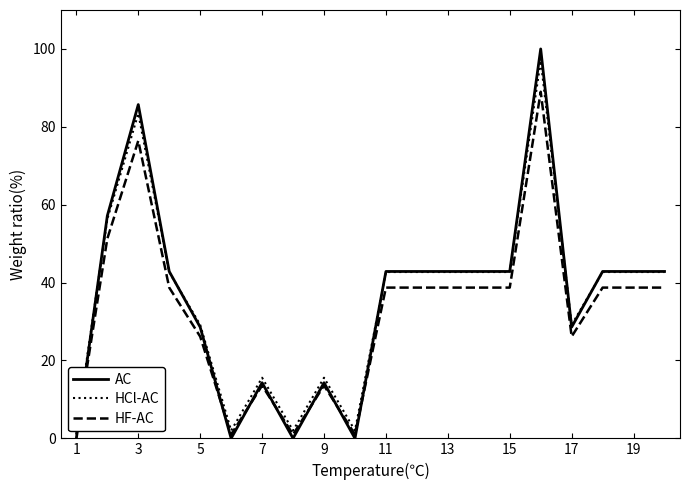

What is the total value across all series at 15?

3.0